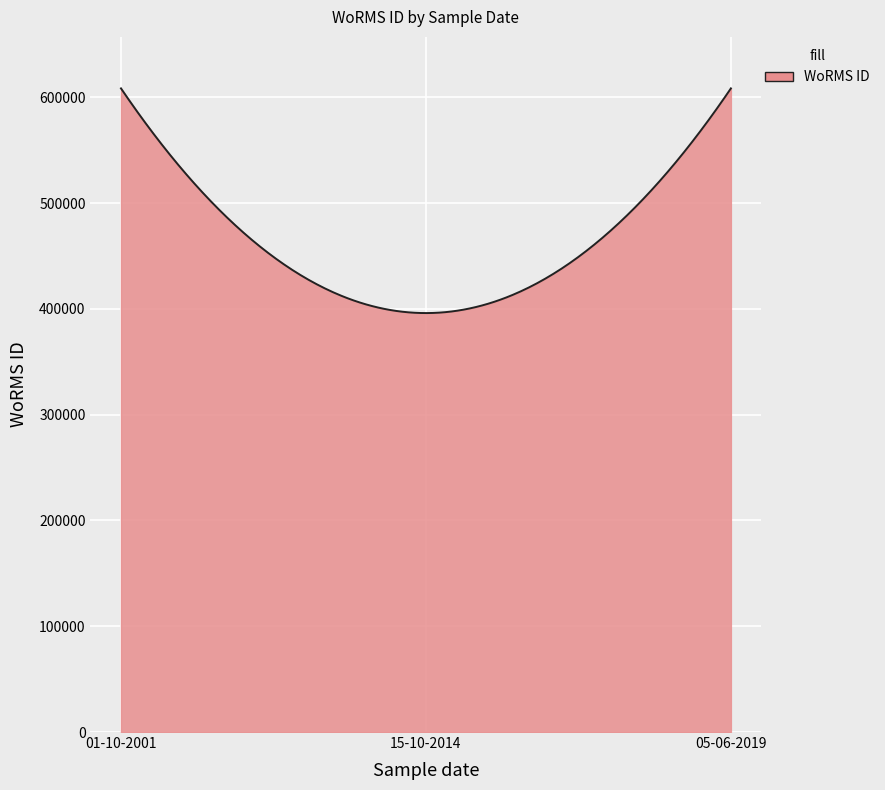

Does the chart have visible grid lines?

Yes